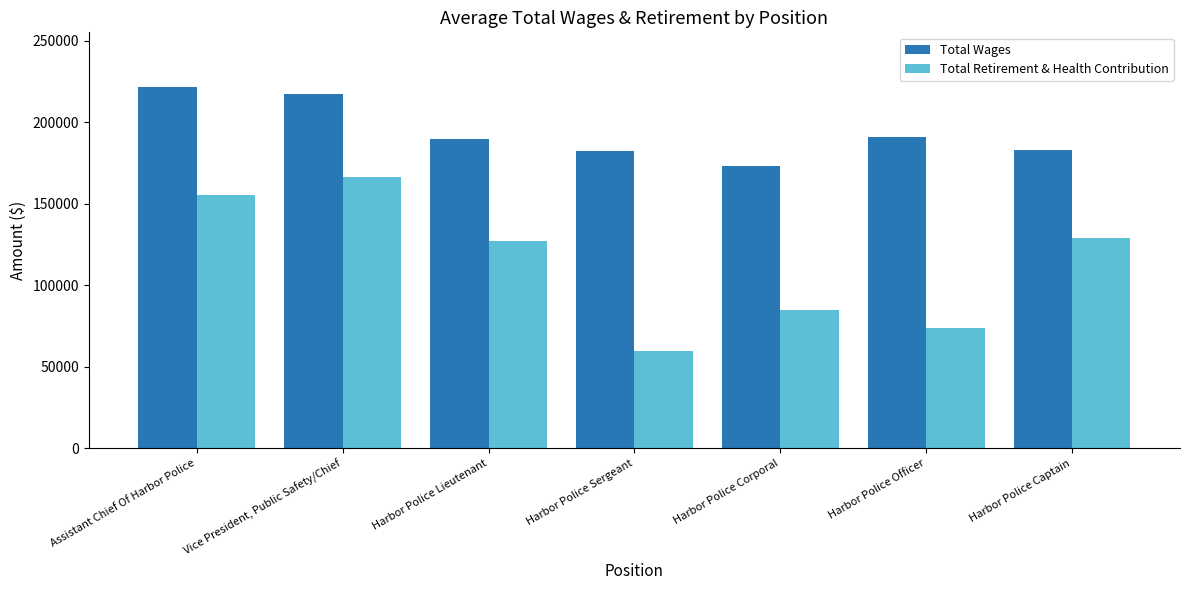

Which series changed the most between Harbor Police Lieutenant and Harbor Police Officer?

Total Retirement & Health Contribution